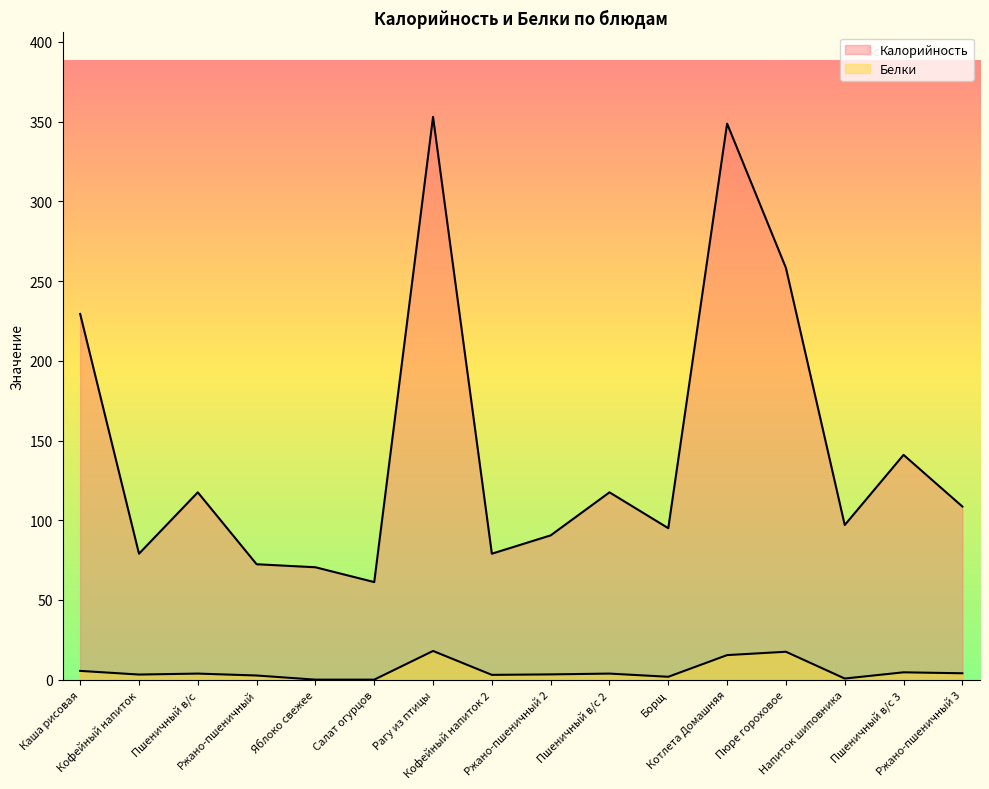

Rank the categories by Белки value from highest to lowest.

Рагу из птицы, Пюре гороховое, Котлета Домашняя, Каша рисовая, Пшеничный в/с 3, Ржано-пшеничный 3, Пшеничный в/с, Пшеничный в/с 2, Ржано-пшеничный 2, Кофейный напиток, Кофейный напиток 2, Ржано-пшеничный, Борщ, Напиток шиповника, Яблоко свежее, Салат огурцов